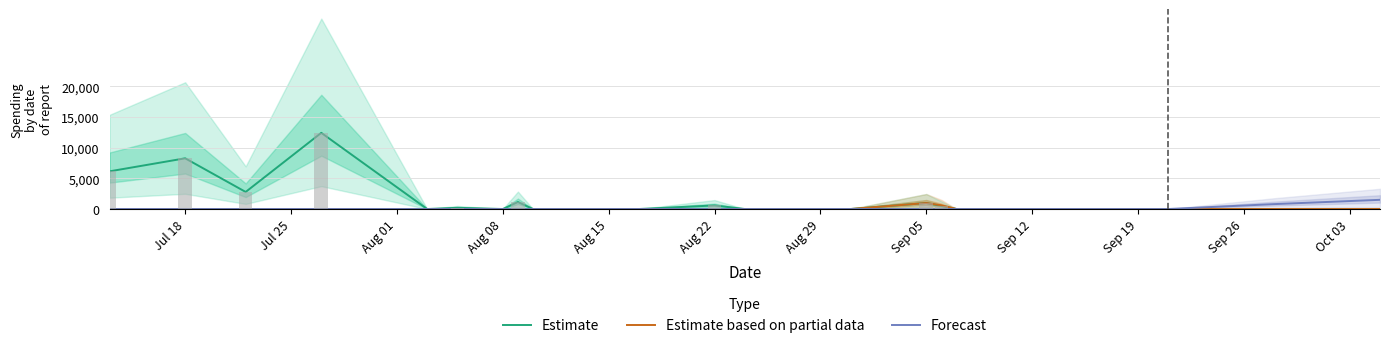

How many positive values does the Estimate based on partial data series have?

2